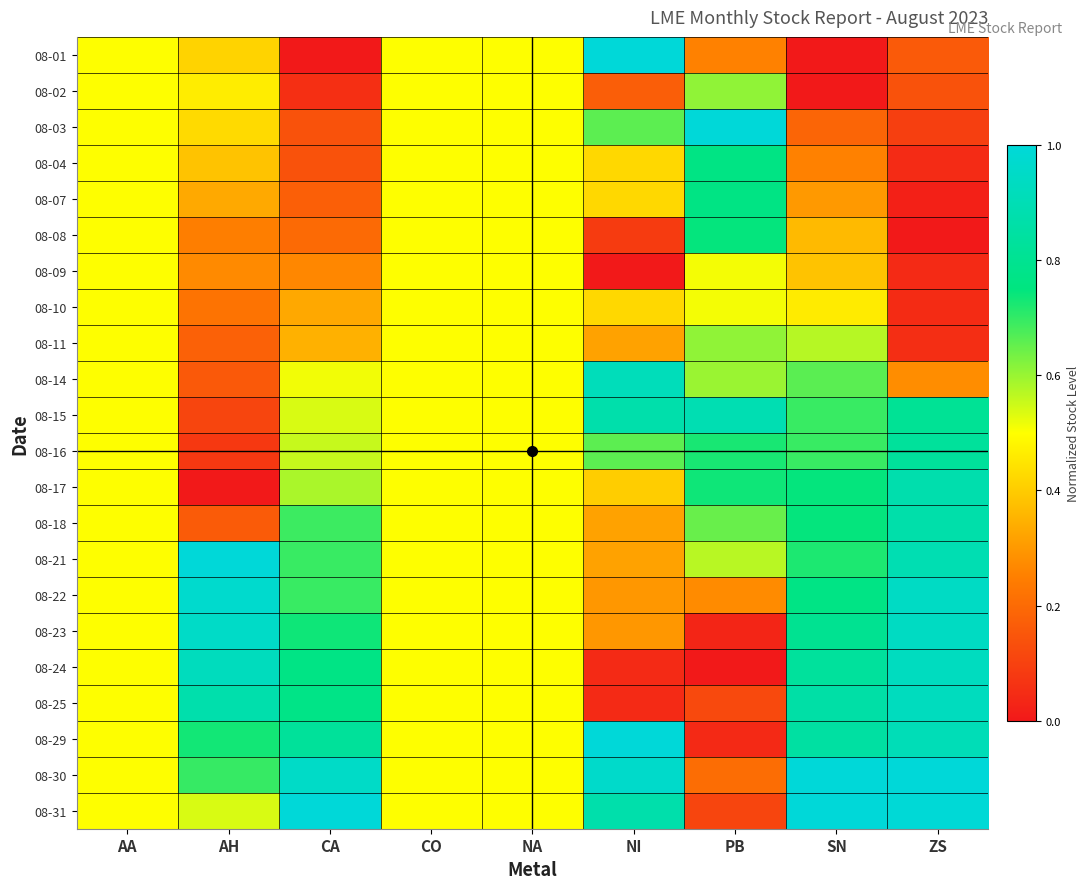

How many data points does each series have?

9